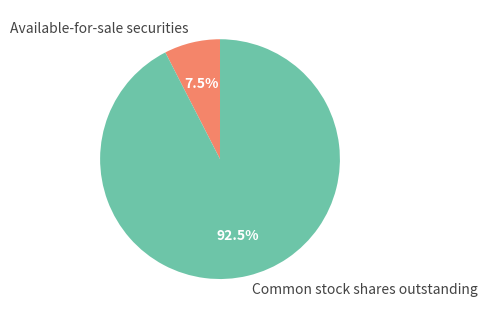

What is the largest slice in the pie chart?

Common stock shares outstanding